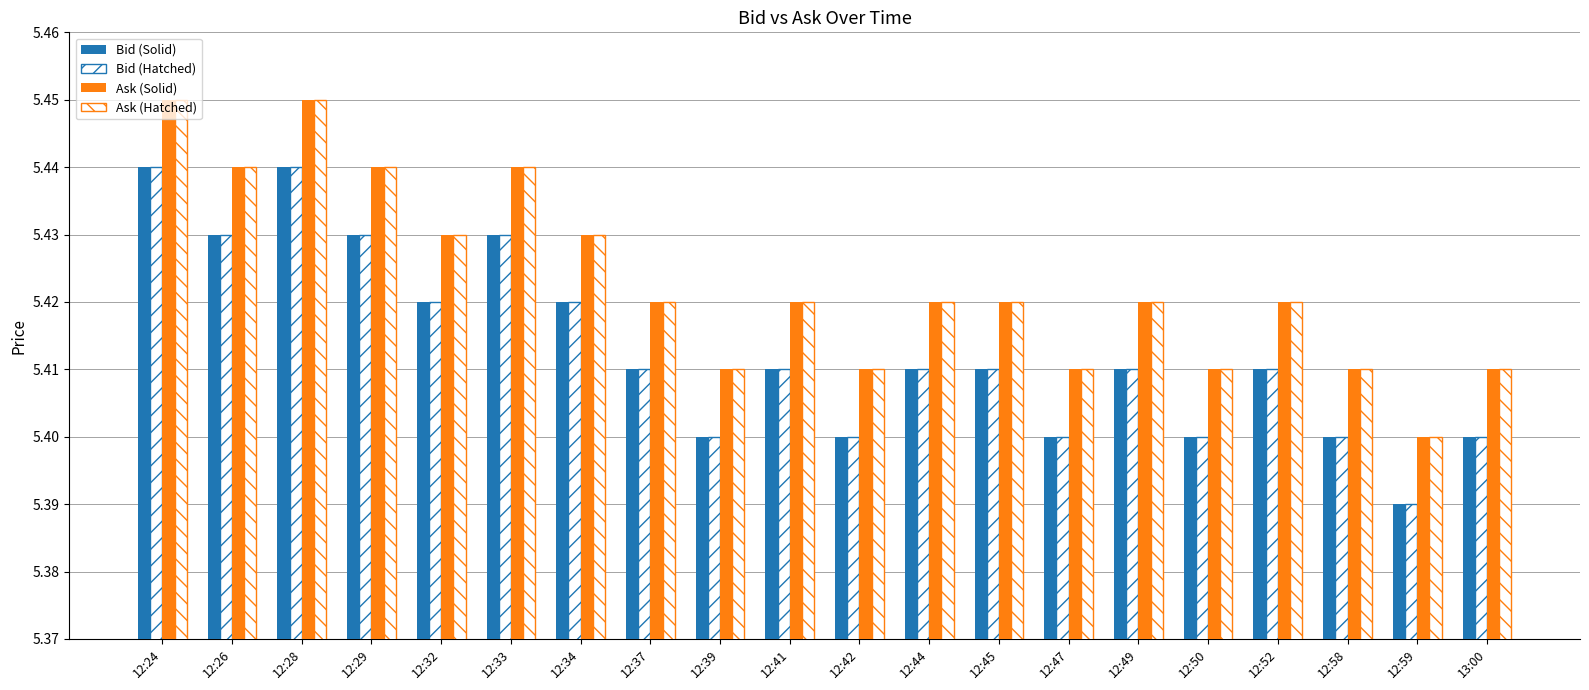

Which label corresponds to the largest value in the chart?

12:24